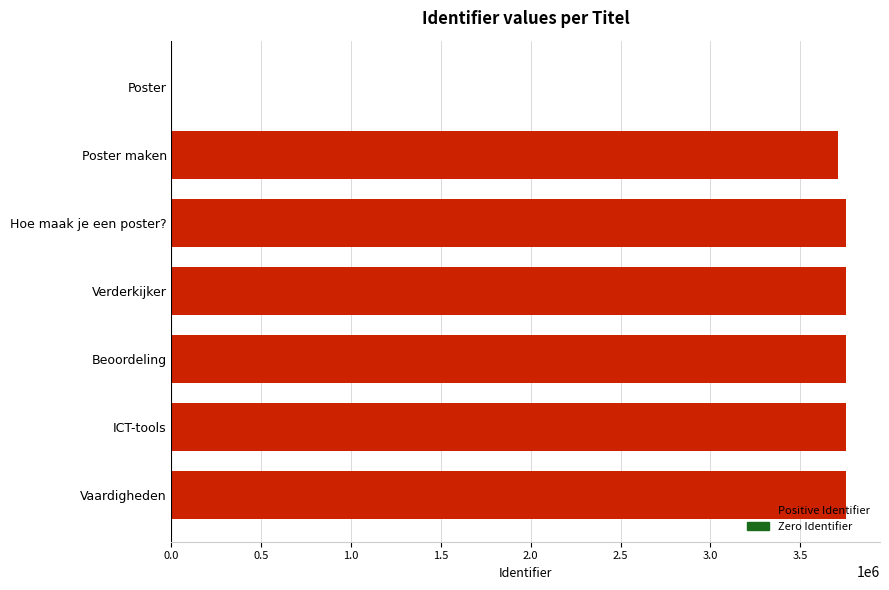

What is the greatest value displayed?

3756701